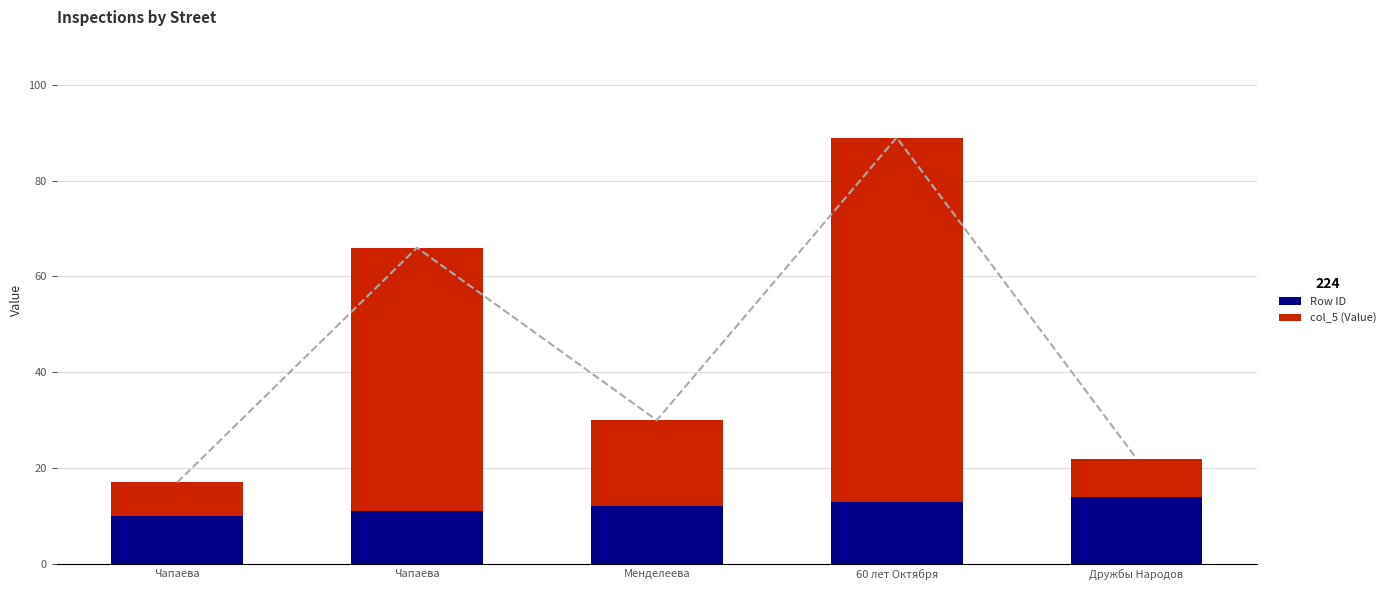

What is the label of the 4th bar from the right?

Чапаева